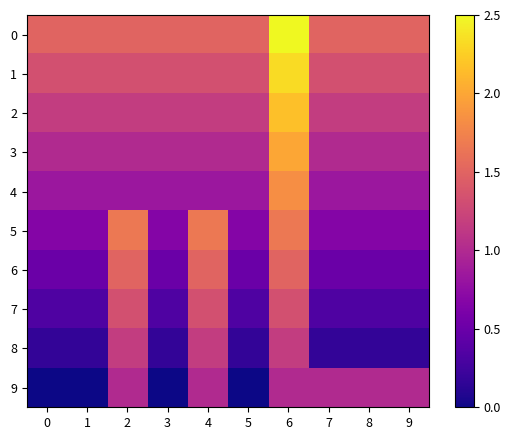

Reading left to right, transcribe all the data shown in this chart.

0: 0=1.5	1=1.5	2=1.5	3=1.5	4=1.5	5=1.5	6=2.5	7=1.5	8=1.5	9=1.5
1: 0=1.3	1=1.3	2=1.3	3=1.3	4=1.3	5=1.3	6=2.3	7=1.3	8=1.3	9=1.3
2: 0=1.2	1=1.2	2=1.2	3=1.2	4=1.2	5=1.2	6=2.2	7=1.2	8=1.2	9=1.2
3: 0=1.0	1=1.0	2=1.0	3=1.0	4=1.0	5=1.0	6=2.0	7=1.0	8=1.0	9=1.0
4: 0=0.8	1=0.8	2=0.8	3=0.8	4=0.8	5=0.8	6=1.8	7=0.8	8=0.8	9=0.8
5: 0=0.7	1=0.7	2=1.7	3=0.7	4=1.7	5=0.7	6=1.7	7=0.7	8=0.7	9=0.7
6: 0=0.5	1=0.5	2=1.5	3=0.5	4=1.5	5=0.5	6=1.5	7=0.5	8=0.5	9=0.5
7: 0=0.3	1=0.3	2=1.3	3=0.3	4=1.3	5=0.3	6=1.3	7=0.3	8=0.3	9=0.3
8: 0=0.2	1=0.2	2=1.2	3=0.2	4=1.2	5=0.2	6=1.2	7=0.2	8=0.2	9=0.2
9: 0=0.0	1=0.0	2=1.0	3=0.0	4=1.0	5=0.0	6=1.0	7=1.0	8=1.0	9=1.0